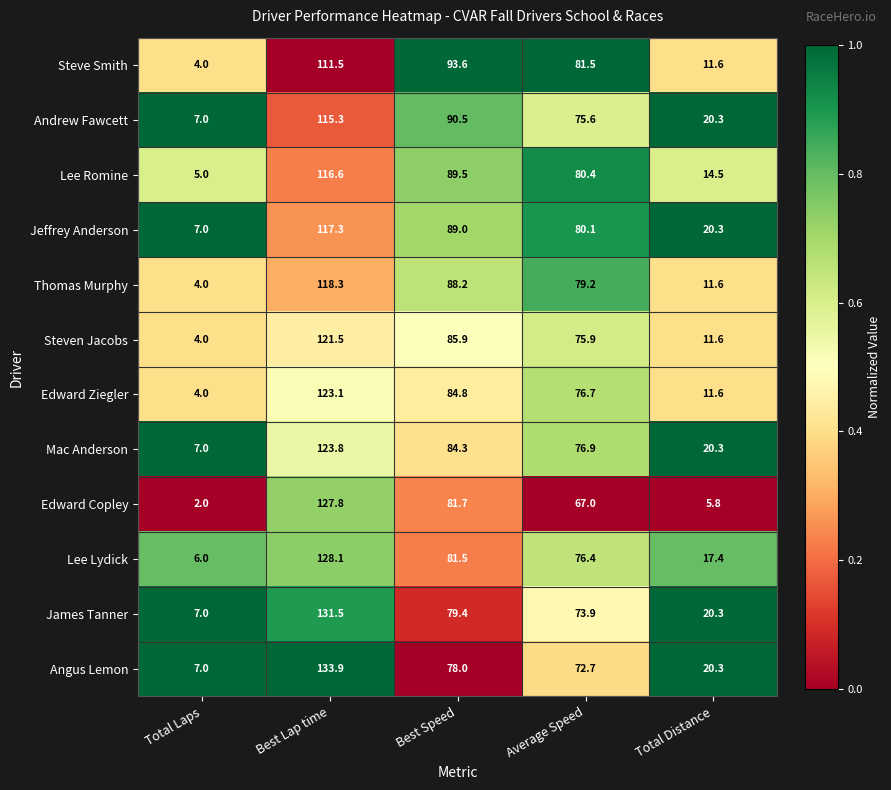

Count the number of categories in the chart.

5